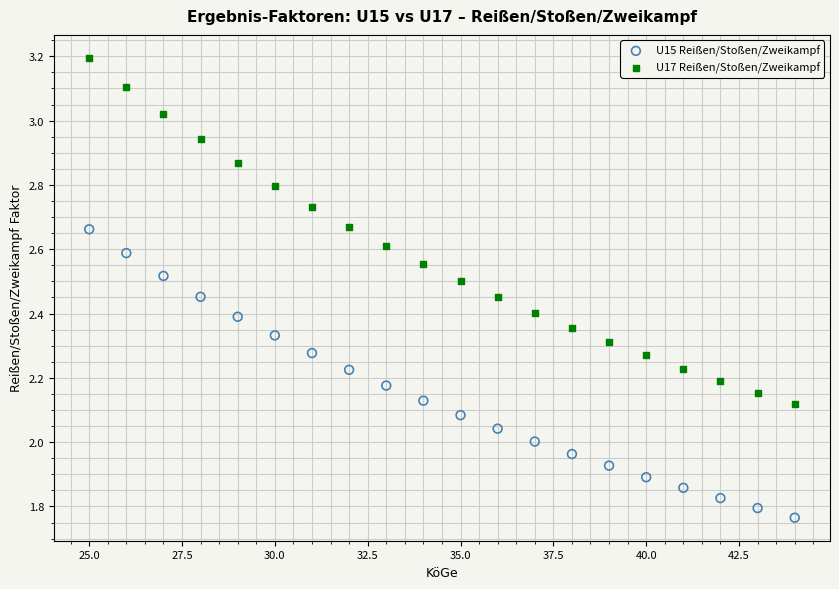

Which series reaches the maximum Y coordinate?

U17 Reißen/Stoßen/Zweikampf